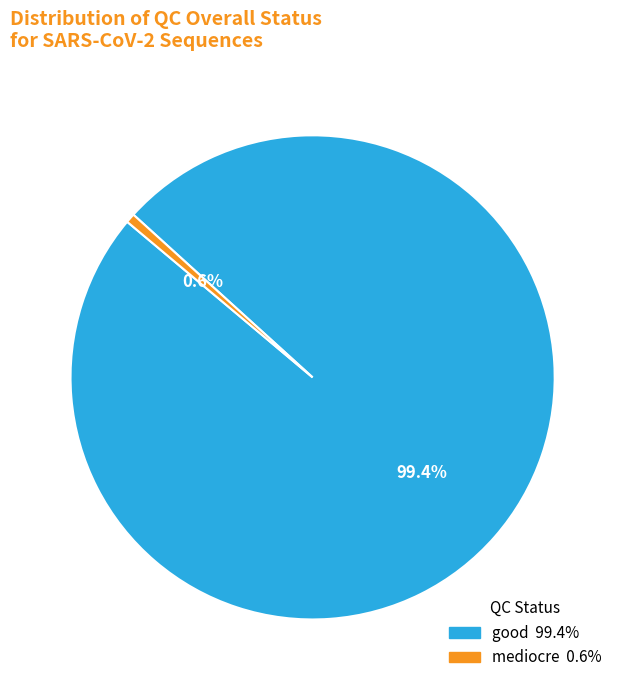

Is there any slice that represents more than half of the pie?

Yes